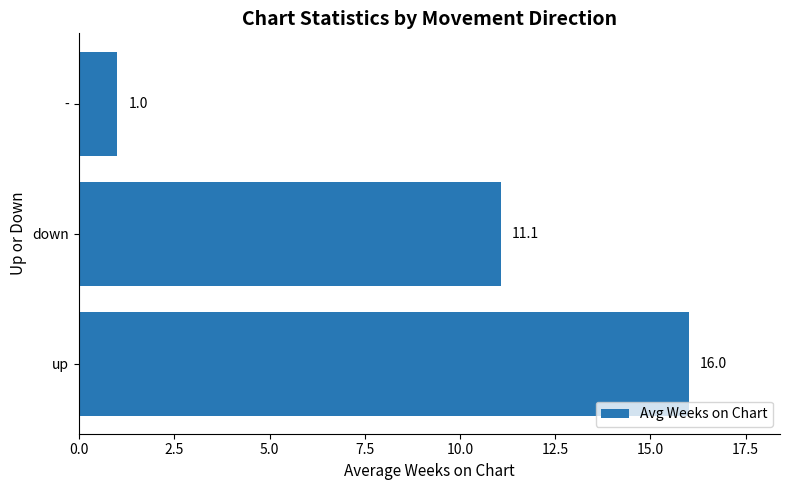

Read the value at -.

1.0